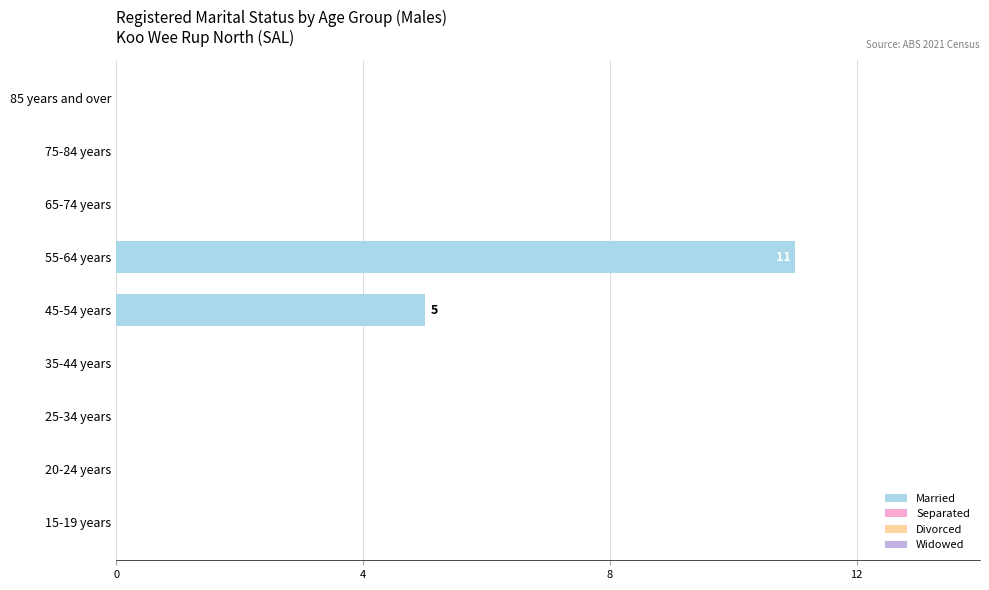

Is it true that the value at 35-44 years is -5?

False